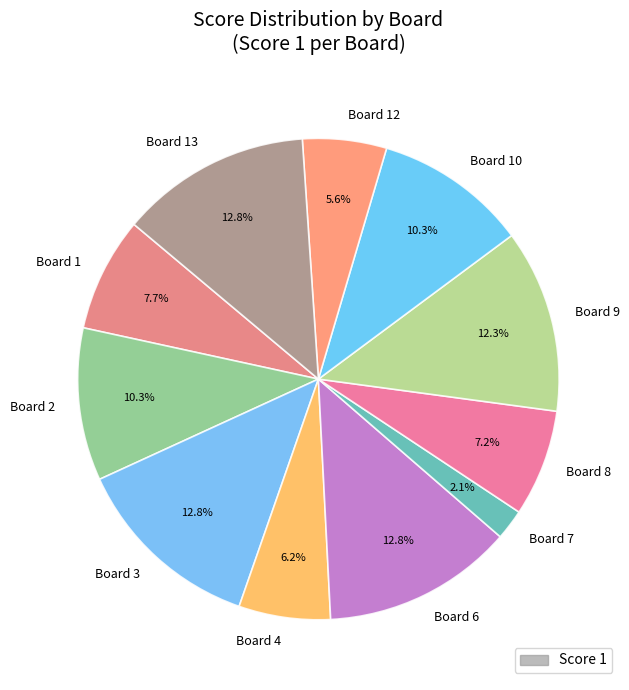

To the nearest percent, what is the difference between the largest and smallest slice percentages?

11%